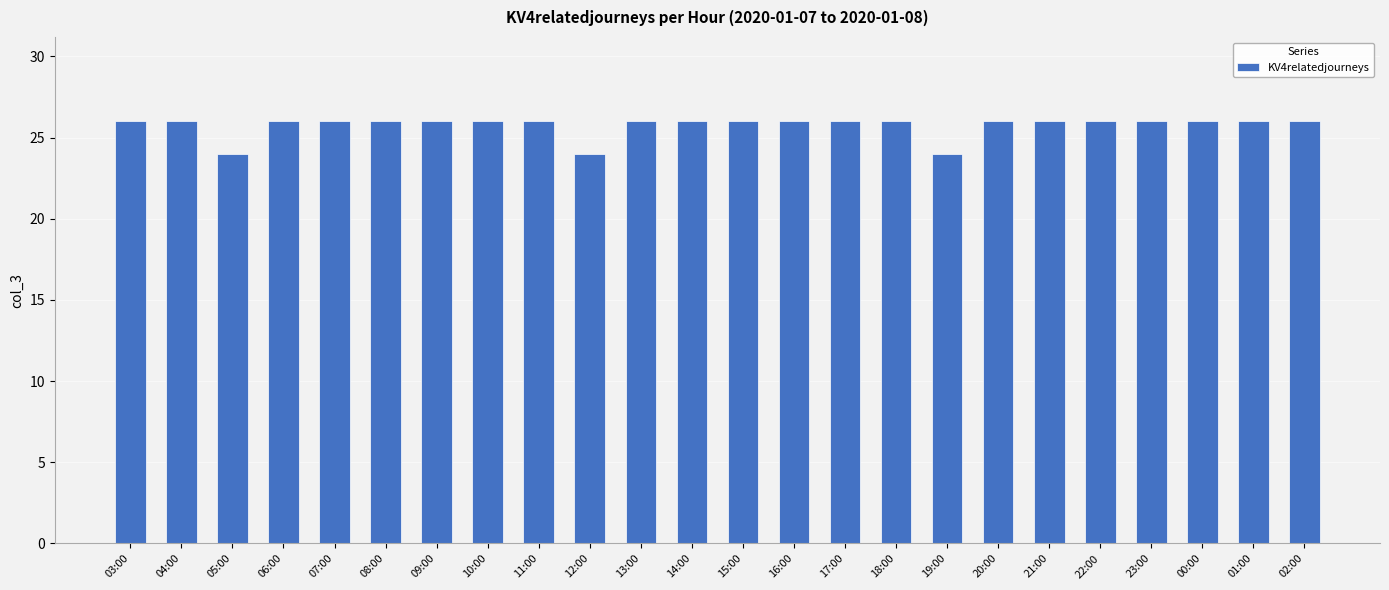

What is the difference between the maximum and minimum values?

2